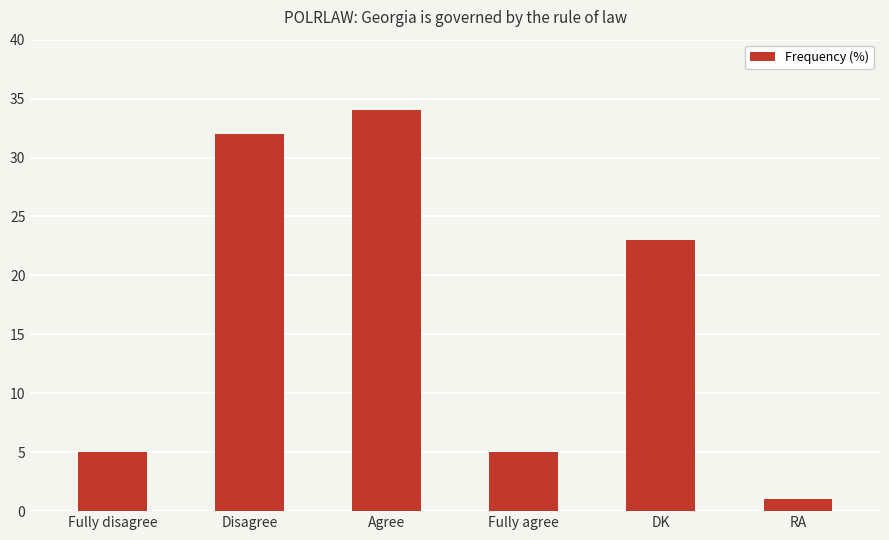

Which label corresponds to the smallest value in the chart?

RA